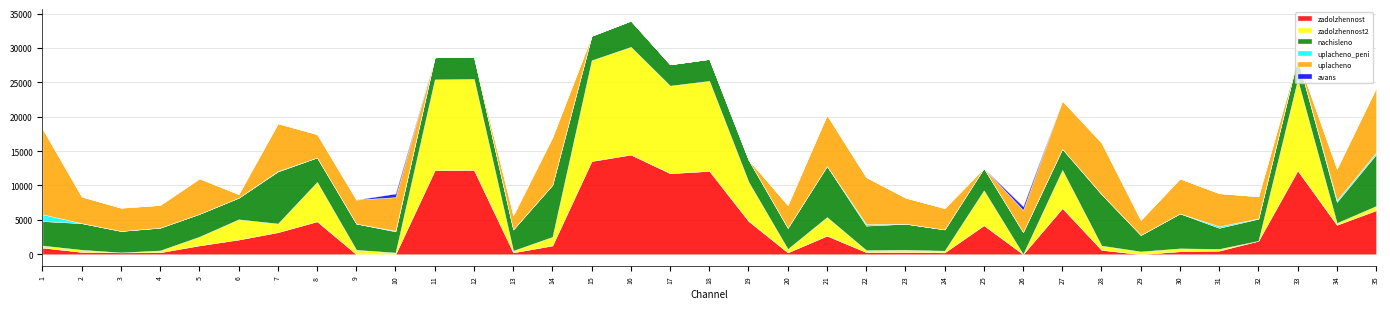

How many times do zadolzhennost2 and uplacheno_peni cross each other?

3